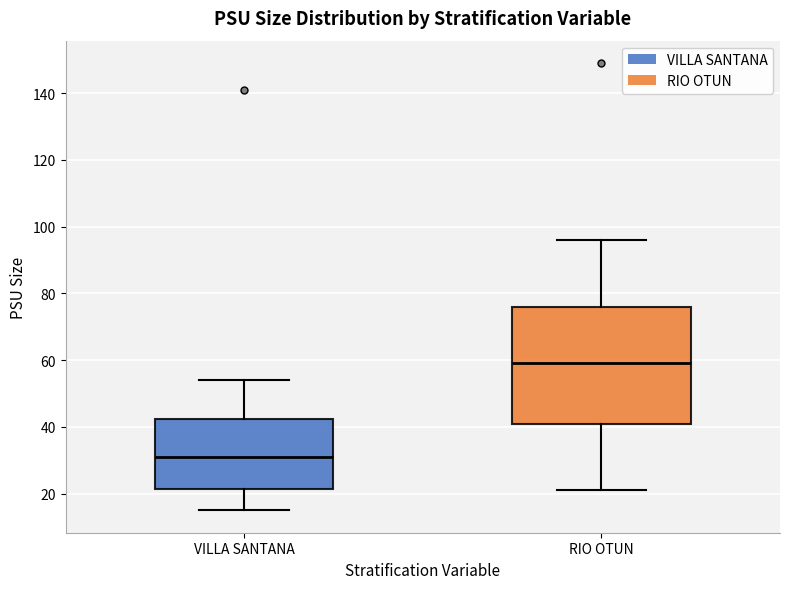

Reading left to right, transcribe this box plot: for each box, give where its median line is, the range the box spans, and where its two whiskers end, as read against the y-axis. The values are not printed on the chart, so give them approximately, as read against the axis.

VILLA SANTANA: median 32, box 22 to 42, whiskers 16 to 54
RIO OTUN: median 60, box 42 to 76, whiskers 22 to 96